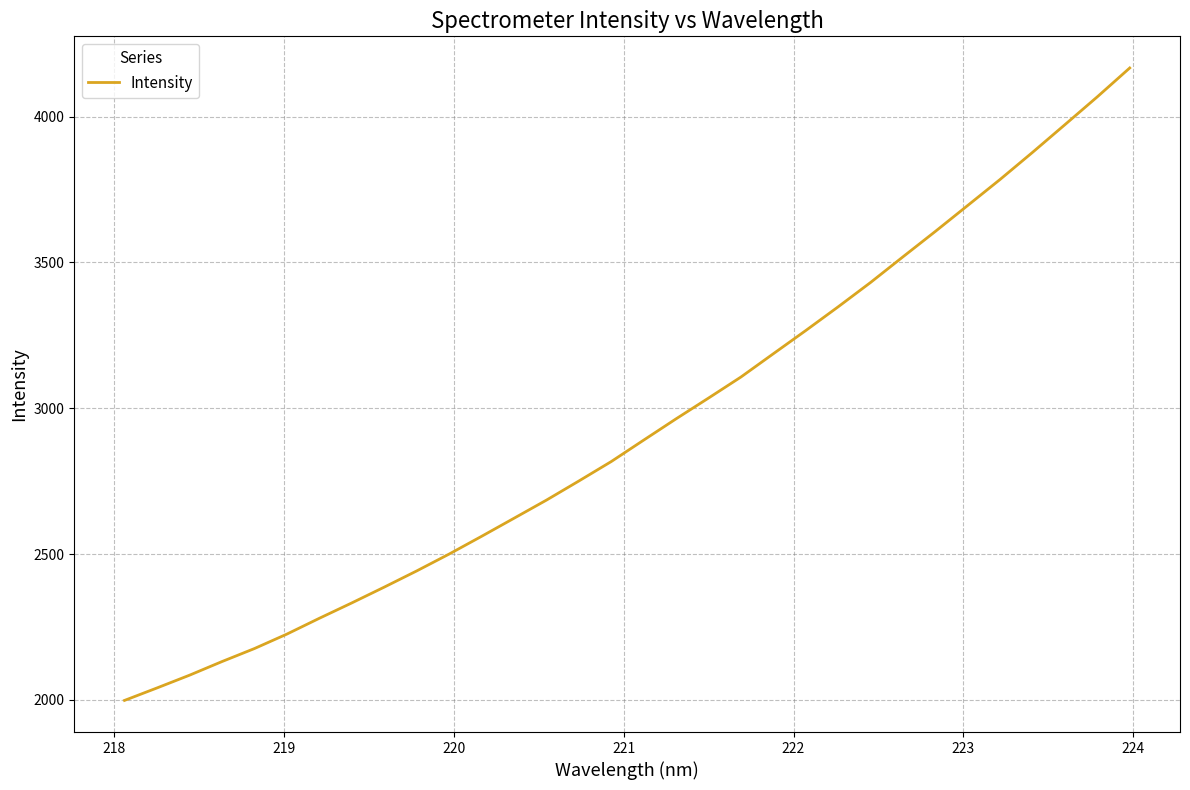

What is the smallest value displayed?

1998.4